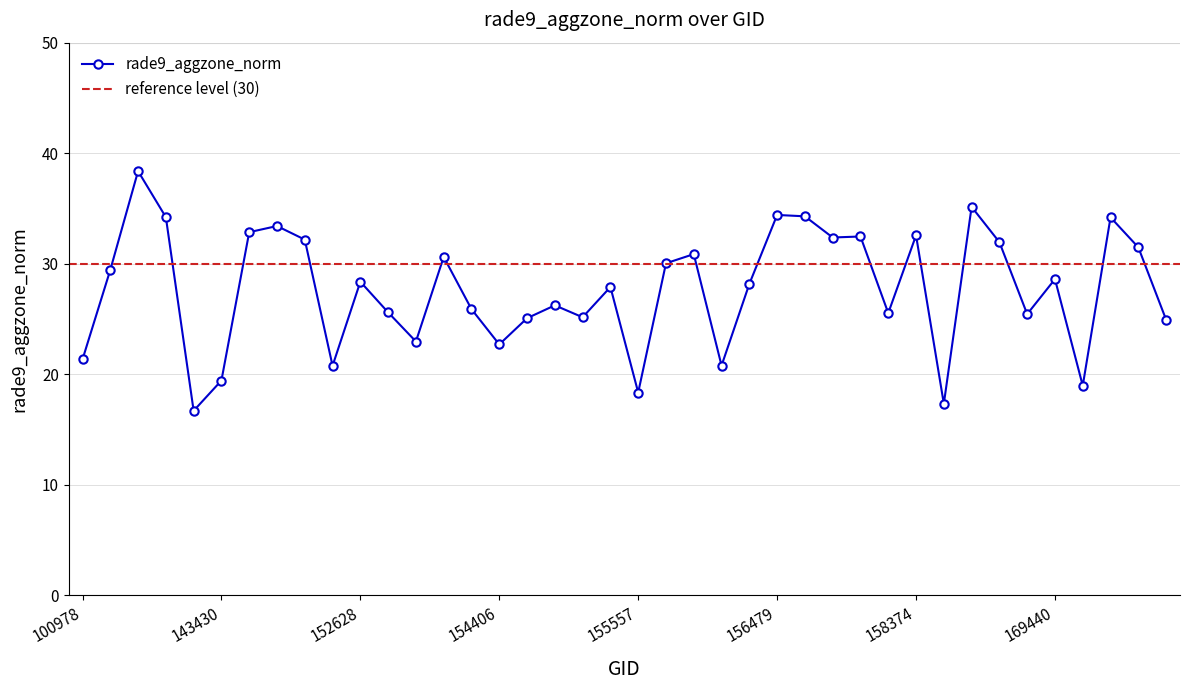

What is the average value?

27.7